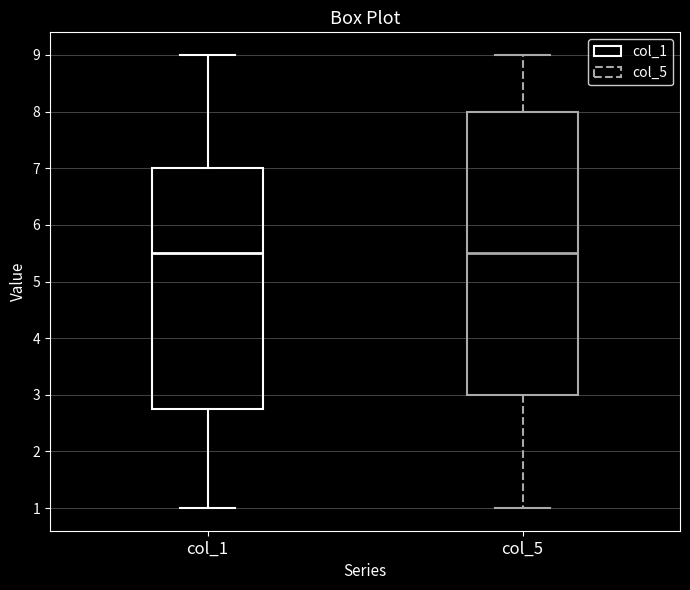

Comparing the boxes themselves (not the whiskers), which one is the tallest?

col_5